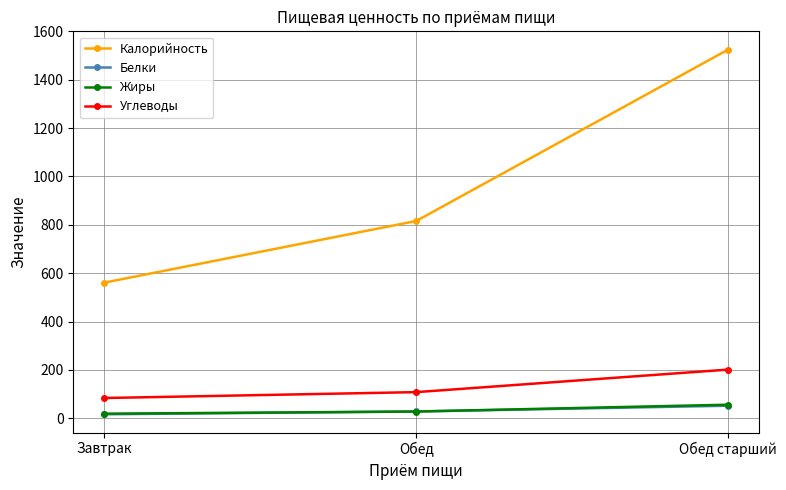

Reading right to left, what are all the values shown in this chart?

Калорийность: 1525.0	816.0	561.0
Белки: 51.7	27.9	16.3
Жиры: 56.0	27.8	18.8
Углеводы: 201.2	108.0	83.6